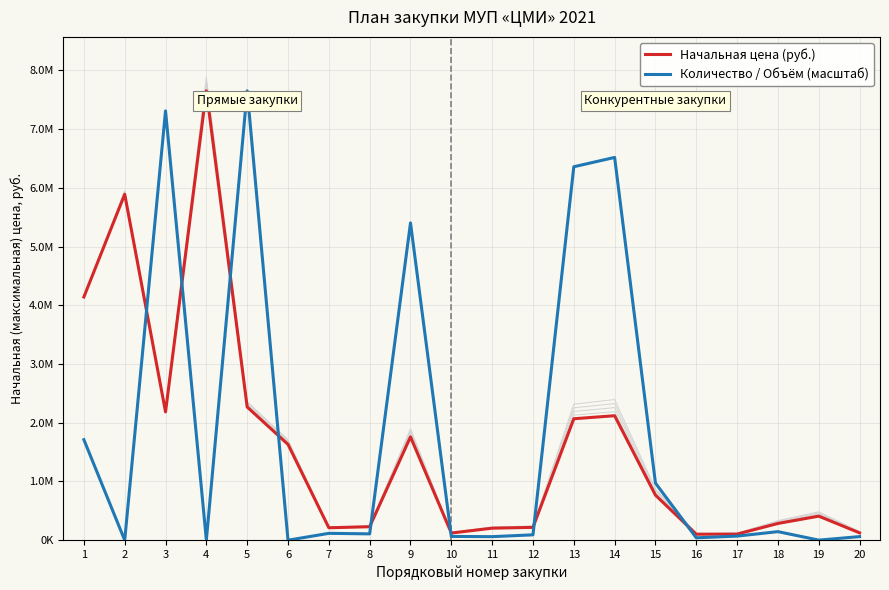

How many intersections are there between Количество / Объём (масштаб) and Начальная цена (руб.)?

8